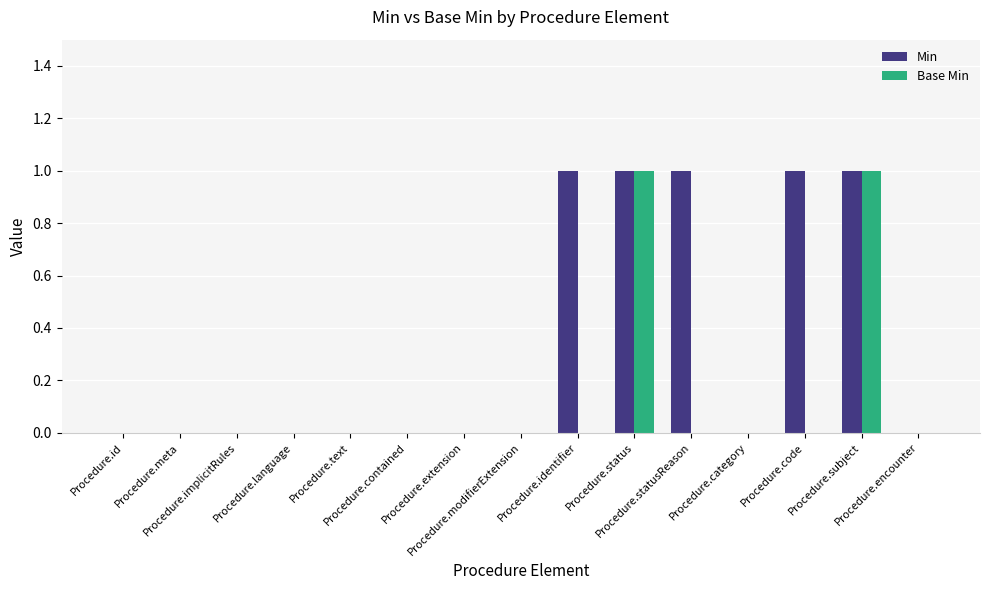

Is it true that Base Min equals 1 at Procedure.category?

False